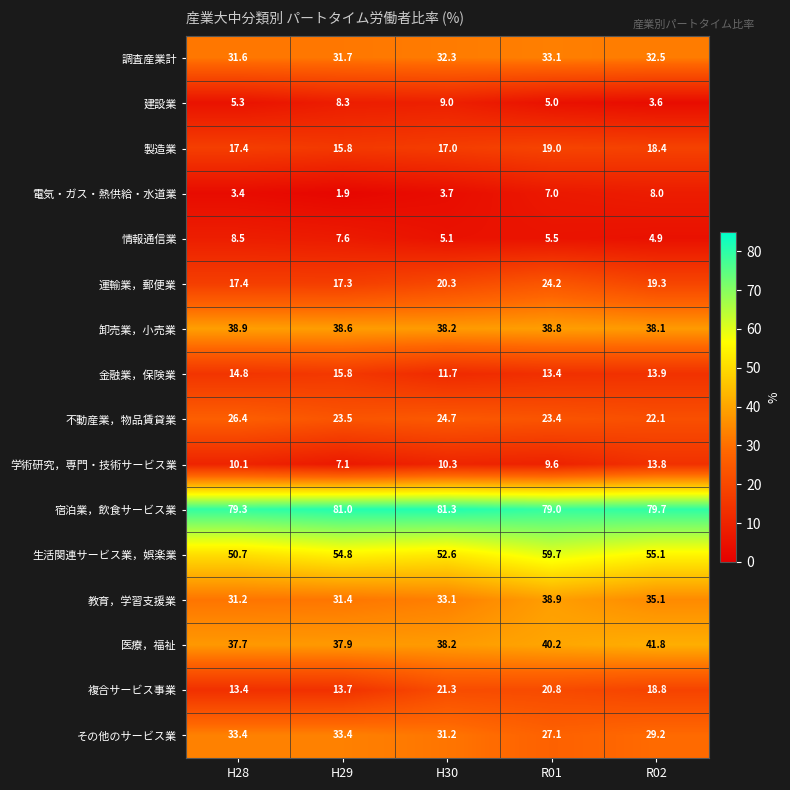

What is the approximate value of 調査産業計 at R02?

32.5